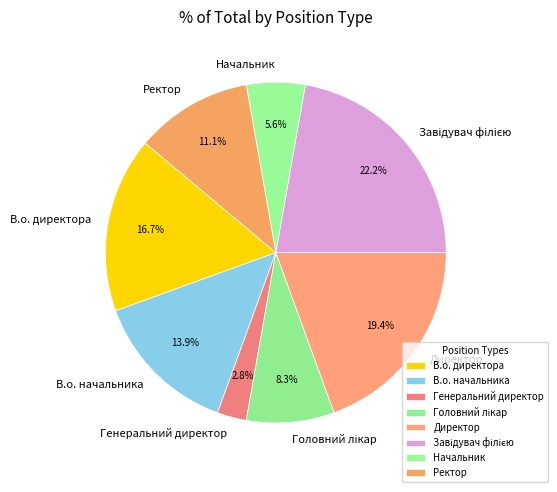

To the nearest percent, what portion does Ректор represent?

11%